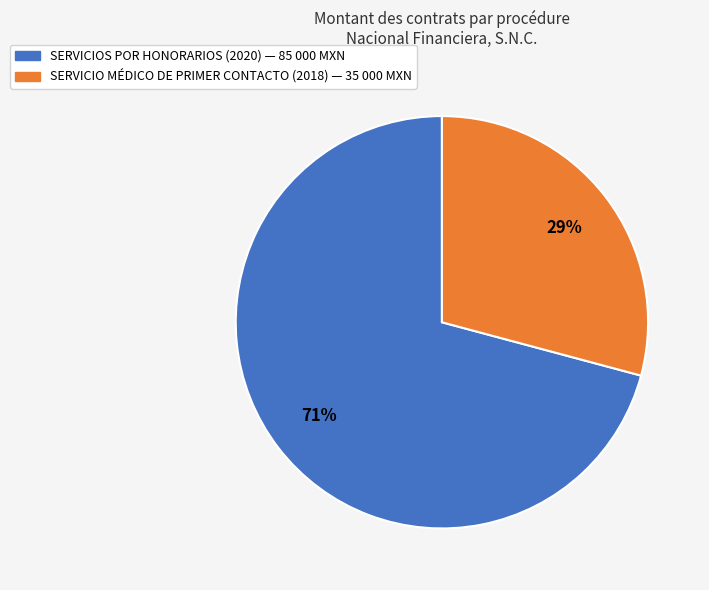

Is there any slice that represents more than half of the pie?

Yes